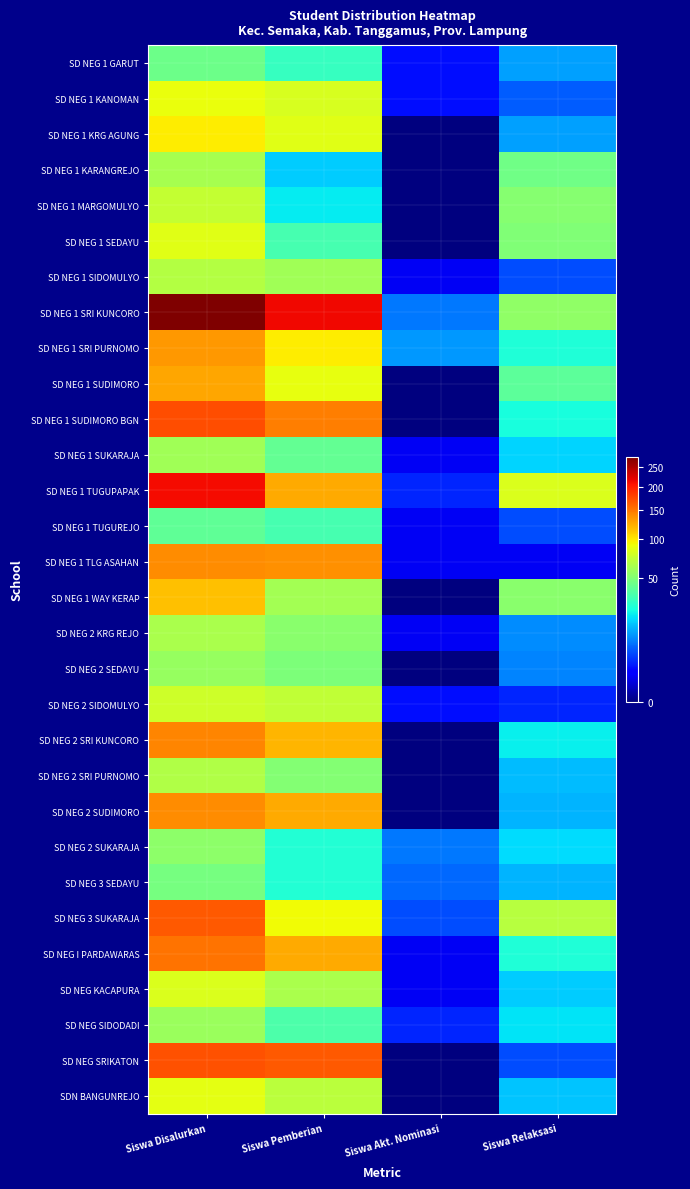

Reading left to right, what are all the values shown in this chart?

SD NEG 1 GARUT: Siswa Disalurkan=45	Siswa Pemberian=31	Siswa Akt. Nominasi=2	Siswa Relaksasi=12
SD NEG 1 KANOMAN: Siswa Disalurkan=89	Siswa Pemberian=81	Siswa Akt. Nominasi=2	Siswa Relaksasi=6
SD NEG 1 KRG AGUNG: Siswa Disalurkan=97	Siswa Pemberian=85	Siswa Akt. Nominasi=0	Siswa Relaksasi=12
SD NEG 1 KARANGREJO: Siswa Disalurkan=63	Siswa Pemberian=17	Siswa Akt. Nominasi=0	Siswa Relaksasi=46
SD NEG 1 MARGOMULYO: Siswa Disalurkan=73	Siswa Pemberian=21	Siswa Akt. Nominasi=0	Siswa Relaksasi=52
SD NEG 1 SEDAYU: Siswa Disalurkan=85	Siswa Pemberian=35	Siswa Akt. Nominasi=0	Siswa Relaksasi=50
SD NEG 1 SIDOMULYO: Siswa Disalurkan=67	Siswa Pemberian=61	Siswa Akt. Nominasi=1	Siswa Relaksasi=5
SD NEG 1 SRI KUNCORO: Siswa Disalurkan=277	Siswa Pemberian=214	Siswa Akt. Nominasi=8	Siswa Relaksasi=55
SD NEG 1 SRI PURNOMO: Siswa Disalurkan=134	Siswa Pemberian=97	Siswa Akt. Nominasi=11	Siswa Relaksasi=26
SD NEG 1 SUDIMORO: Siswa Disalurkan=127	Siswa Pemberian=87	Siswa Akt. Nominasi=0	Siswa Relaksasi=40
SD NEG 1 SUDIMORO BGN: Siswa Disalurkan=172	Siswa Pemberian=147	Siswa Akt. Nominasi=0	Siswa Relaksasi=25
SD NEG 1 SUKARAJA: Siswa Disalurkan=61	Siswa Pemberian=42	Siswa Akt. Nominasi=1	Siswa Relaksasi=18
SD NEG 1 TUGUPAPAK: Siswa Disalurkan=211	Siswa Pemberian=126	Siswa Akt. Nominasi=3	Siswa Relaksasi=82
SD NEG 1 TUGUREJO: Siswa Disalurkan=41	Siswa Pemberian=35	Siswa Akt. Nominasi=1	Siswa Relaksasi=5
SD NEG 1 TLG ASAHAN: Siswa Disalurkan=139	Siswa Pemberian=137	Siswa Akt. Nominasi=1	Siswa Relaksasi=1
SD NEG 1 WAY KERAP: Siswa Disalurkan=115	Siswa Pemberian=62	Siswa Akt. Nominasi=0	Siswa Relaksasi=53
SD NEG 2 KRG REJO: Siswa Disalurkan=64	Siswa Pemberian=53	Siswa Akt. Nominasi=1	Siswa Relaksasi=10
SD NEG 2 SEDAYU: Siswa Disalurkan=58	Siswa Pemberian=49	Siswa Akt. Nominasi=0	Siswa Relaksasi=9
SD NEG 2 SIDOMULYO: Siswa Disalurkan=77	Siswa Pemberian=72	Siswa Akt. Nominasi=2	Siswa Relaksasi=3
SD NEG 2 SRI KUNCORO: Siswa Disalurkan=143	Siswa Pemberian=121	Siswa Akt. Nominasi=0	Siswa Relaksasi=22
SD NEG 2 SRI PURNOMO: Siswa Disalurkan=66	Siswa Pemberian=51	Siswa Akt. Nominasi=0	Siswa Relaksasi=15
SD NEG 2 SUDIMORO: Siswa Disalurkan=139	Siswa Pemberian=125	Siswa Akt. Nominasi=0	Siswa Relaksasi=14
SD NEG 2 SUKARAJA: Siswa Disalurkan=54	Siswa Pemberian=27	Siswa Akt. Nominasi=8	Siswa Relaksasi=19
SD NEG 3 SEDAYU: Siswa Disalurkan=48	Siswa Pemberian=27	Siswa Akt. Nominasi=7	Siswa Relaksasi=14
SD NEG 3 SUKARAJA: Siswa Disalurkan=166	Siswa Pemberian=92	Siswa Akt. Nominasi=5	Siswa Relaksasi=69
SD NEG I PARDAWARAS: Siswa Disalurkan=152	Siswa Pemberian=125	Siswa Akt. Nominasi=1	Siswa Relaksasi=26
SD NEG KACAPURA: Siswa Disalurkan=82	Siswa Pemberian=64	Siswa Akt. Nominasi=1	Siswa Relaksasi=17
SD NEG SIDODADI: Siswa Disalurkan=59	Siswa Pemberian=36	Siswa Akt. Nominasi=3	Siswa Relaksasi=20
SD NEG SRIKATON: Siswa Disalurkan=170	Siswa Pemberian=165	Siswa Akt. Nominasi=0	Siswa Relaksasi=5
SDN BANGUNREJO: Siswa Disalurkan=86	Siswa Pemberian=70	Siswa Akt. Nominasi=0	Siswa Relaksasi=16